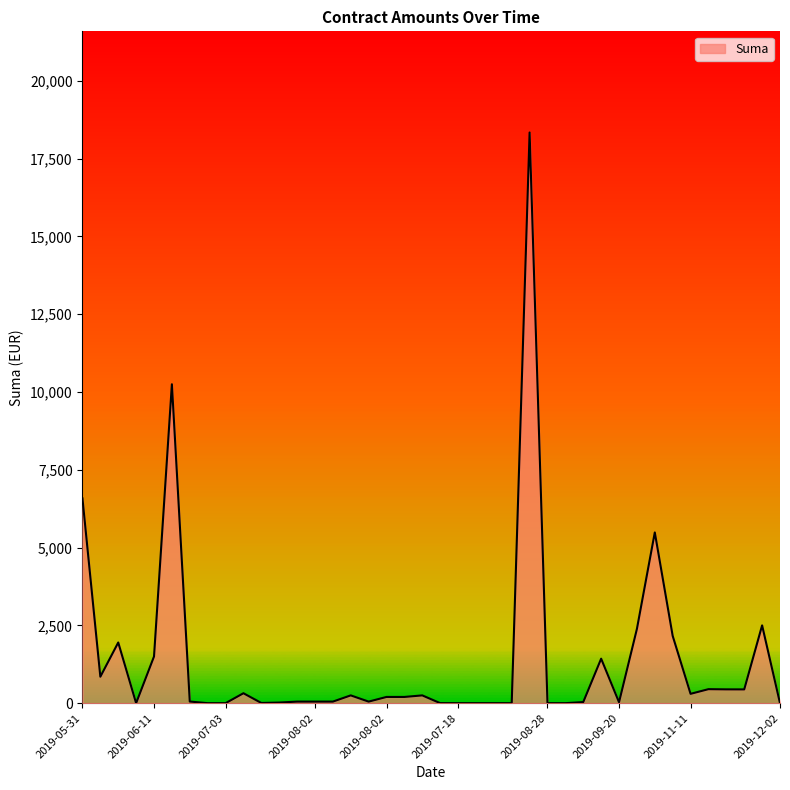

True or false: there are more than 1 points higher than both neighbors.

True